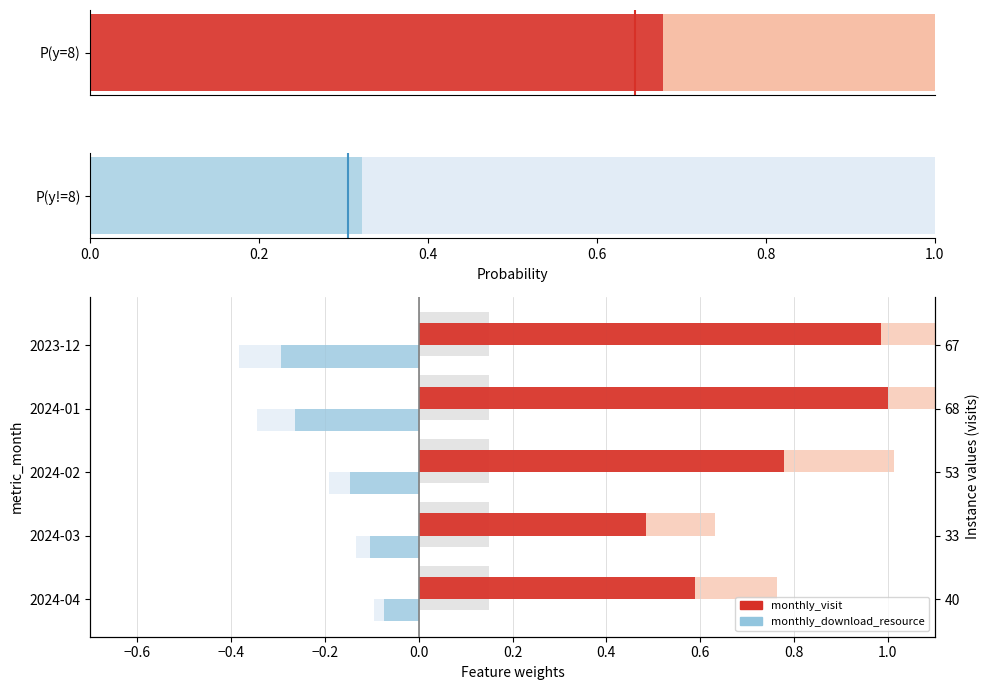

What are all the series names shown in the legend?

monthly_visit, monthly_download_resource